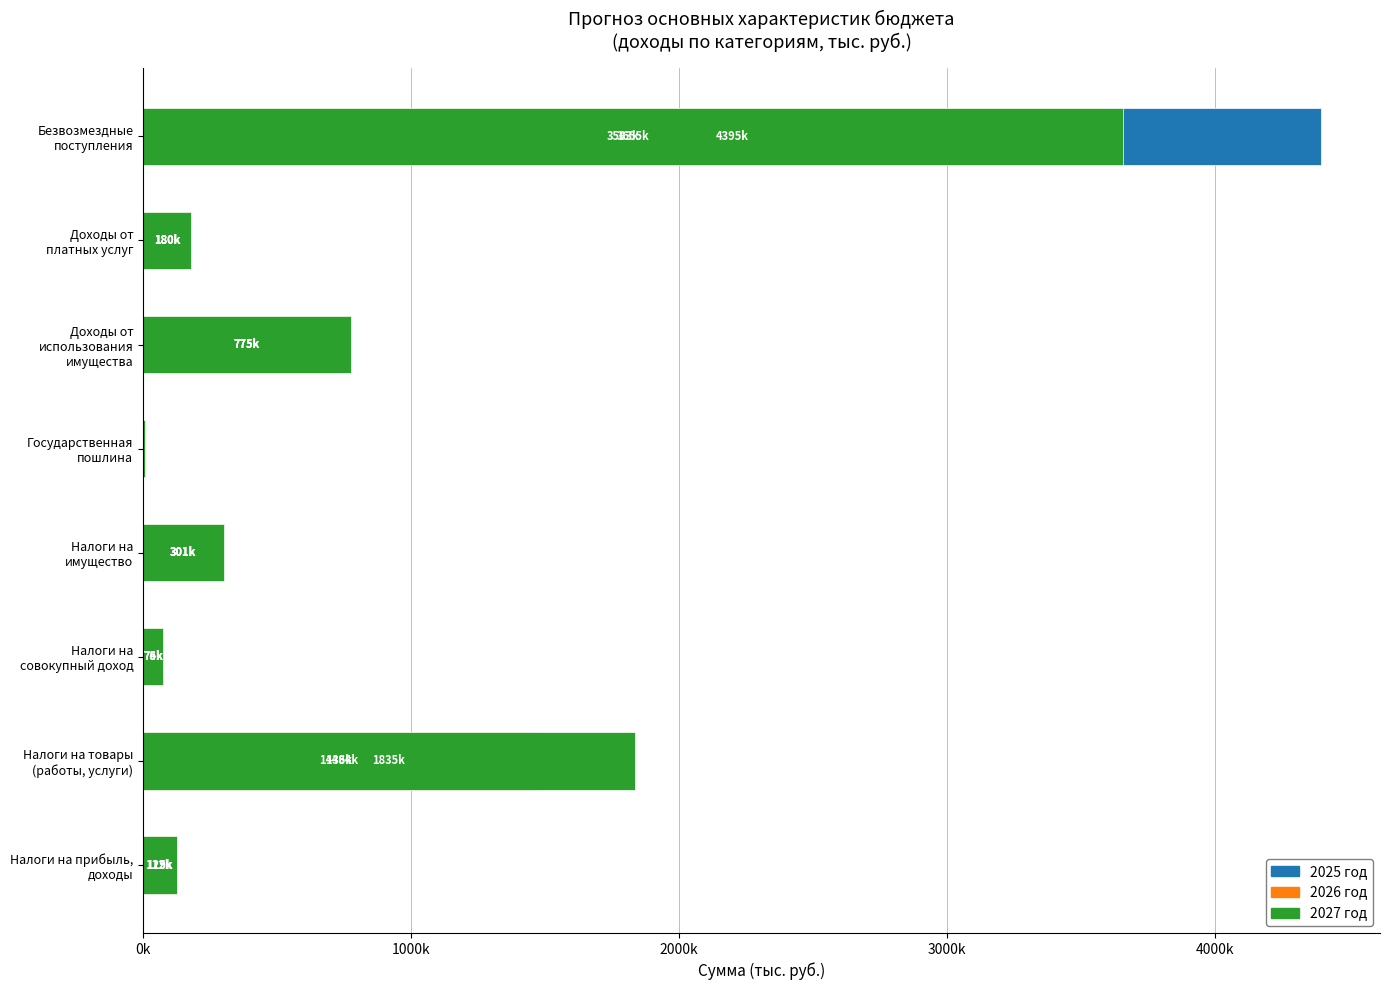

Are the bars horizontal?

Yes